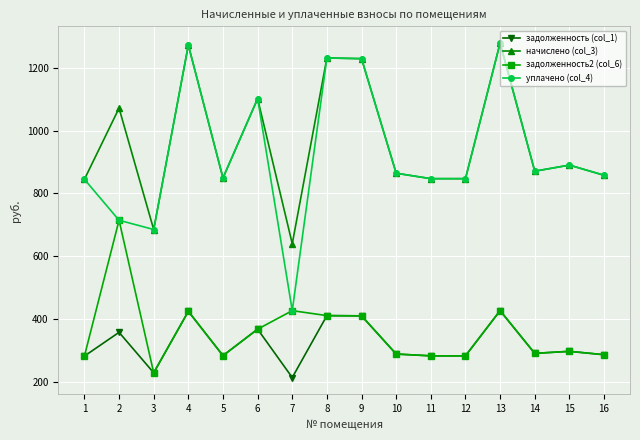

True or false: уплачено (col_4) and задолженность (col_1) intersect in this chart.

False